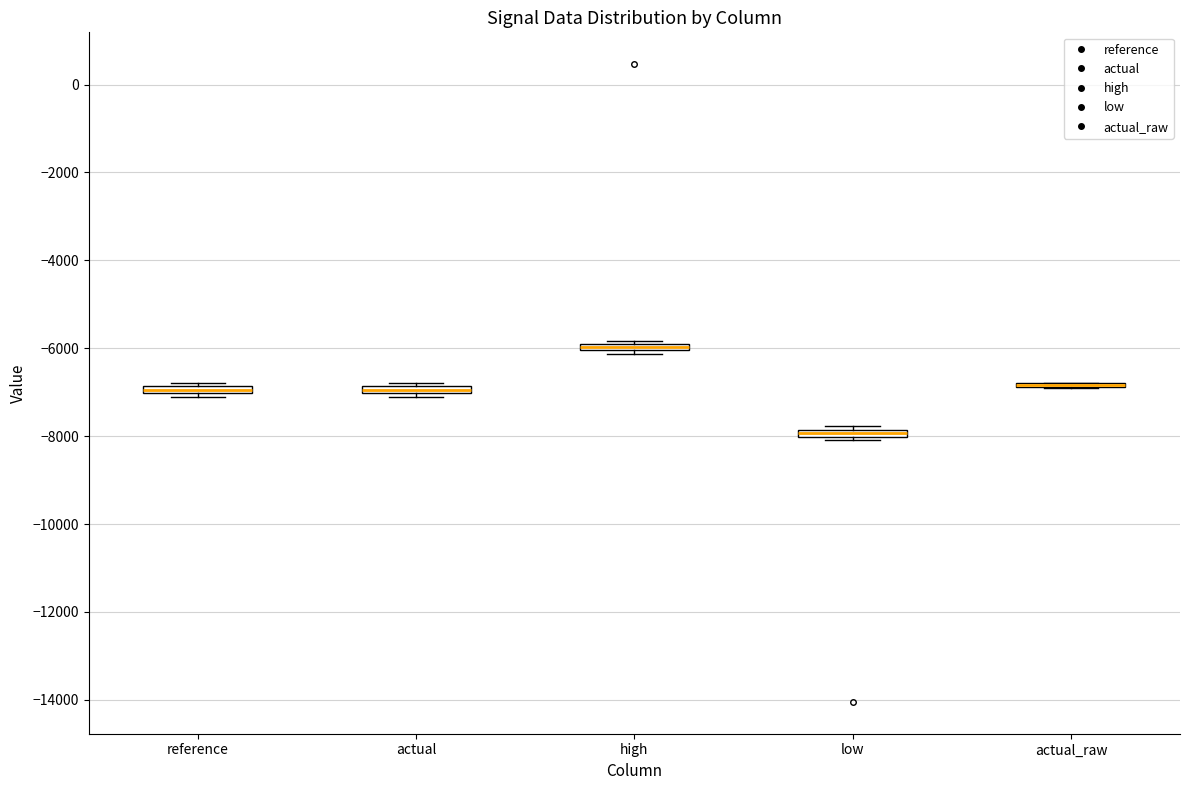

Where is the upper edge of the box for low on the y-axis? The values are not printed on the chart, so give them approximately, as read against the axis.

-7800